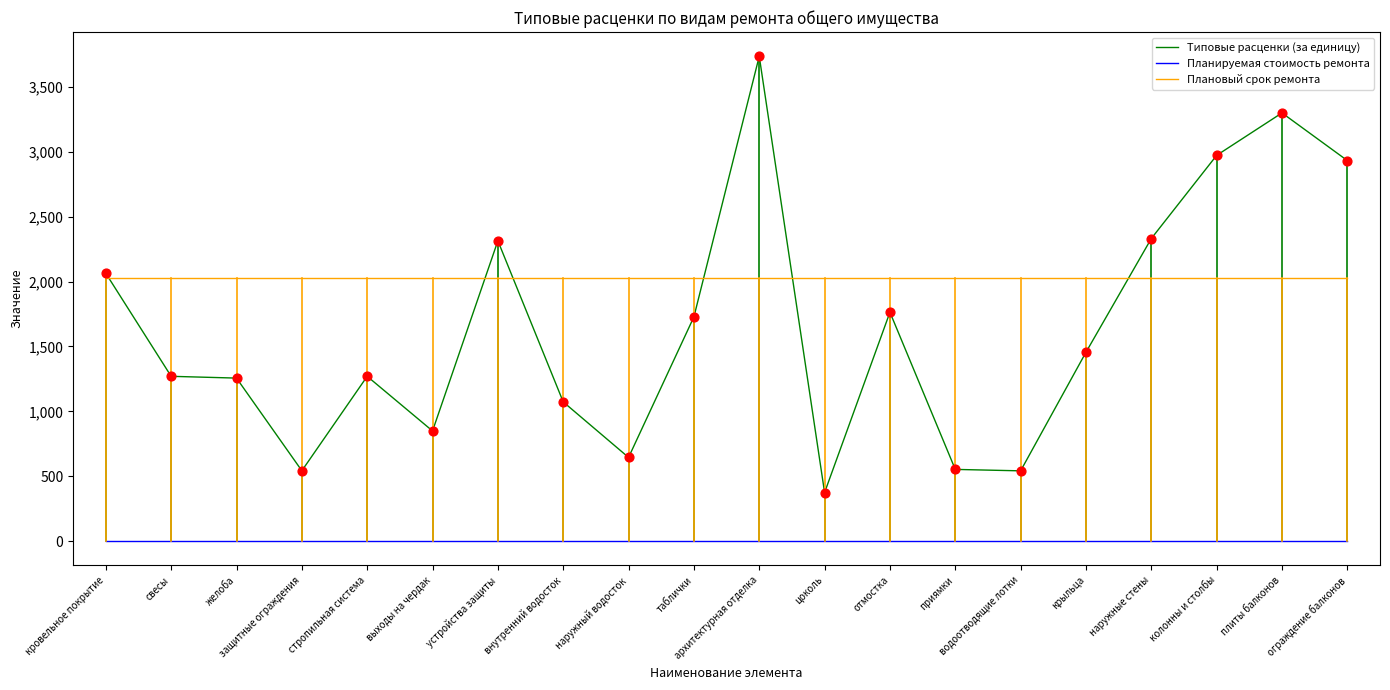

Which series has the largest total across all categories?

Плановый срок ремонта